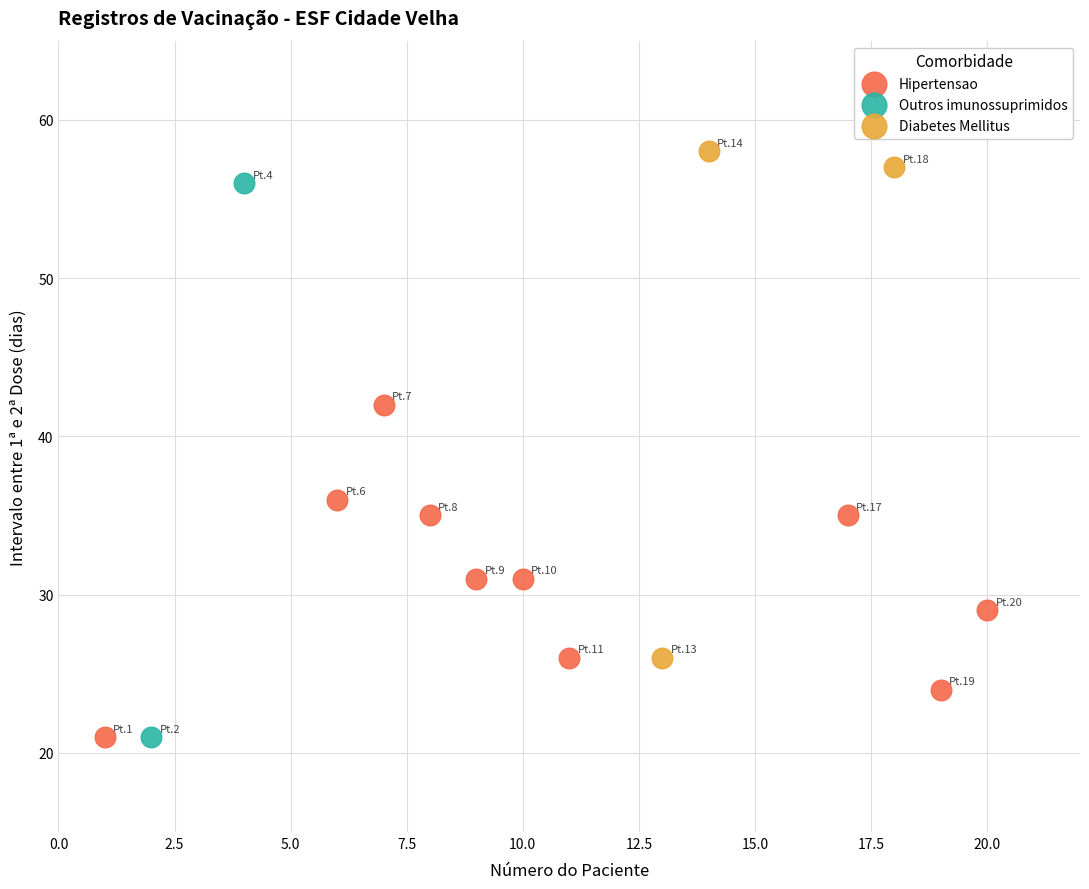

What are all the series names shown in the legend?

Hipertensao, Outros imunossuprimidos, Diabetes Mellitus